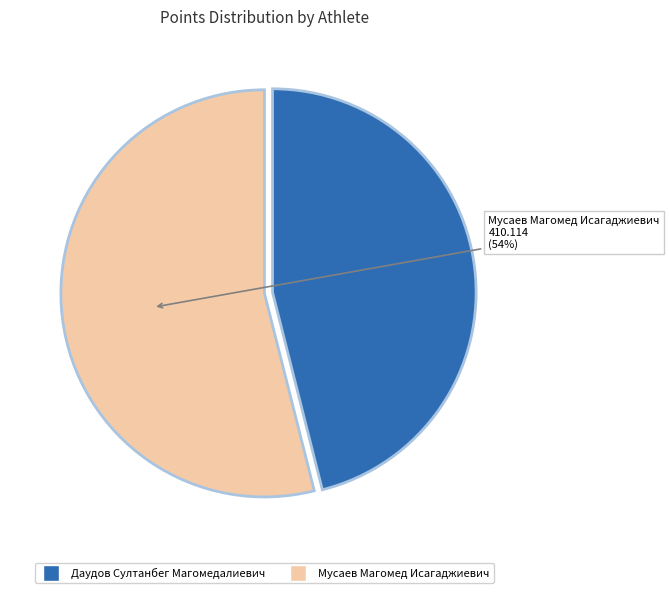

What is the smallest slice in the pie chart?

Даудов Султанбег Магомедалиевич